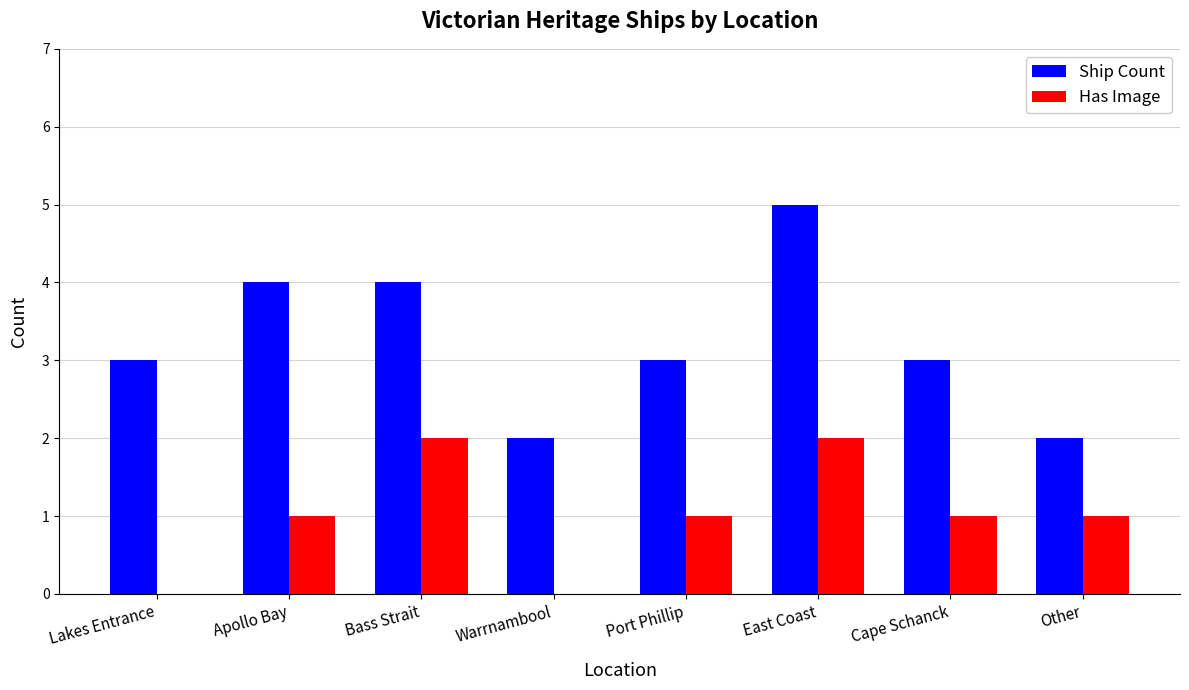

Is it true that Has Image equals 0 at Lakes Entrance?

True